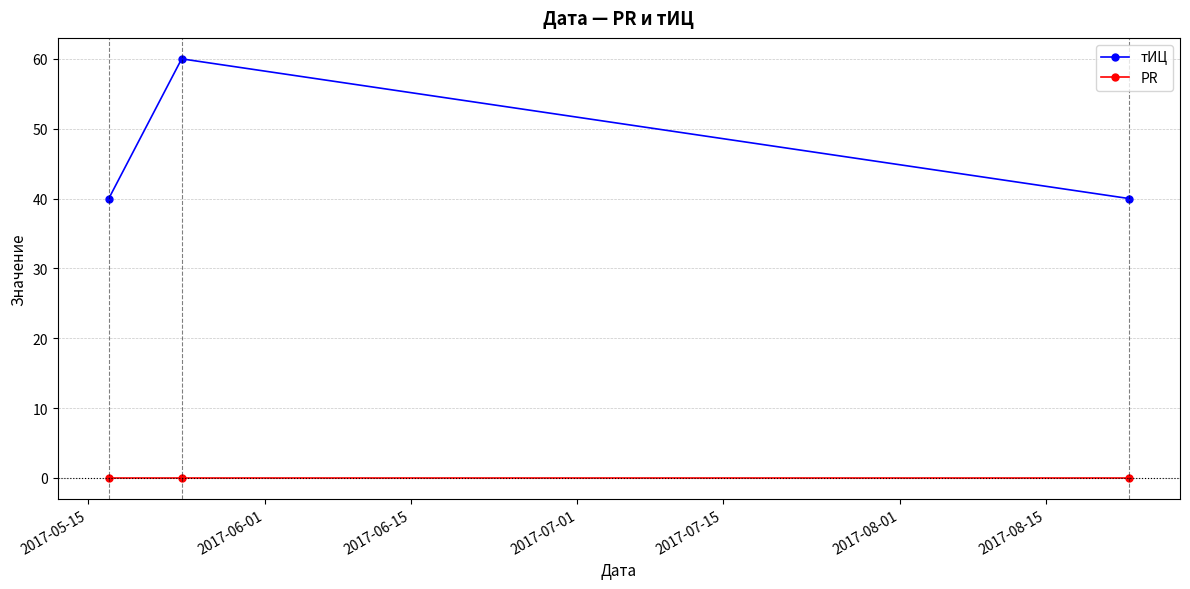

Reading right to left, transcribe all the data shown in this chart.

тИЦ: 40	60	40
PR: 0	0	0